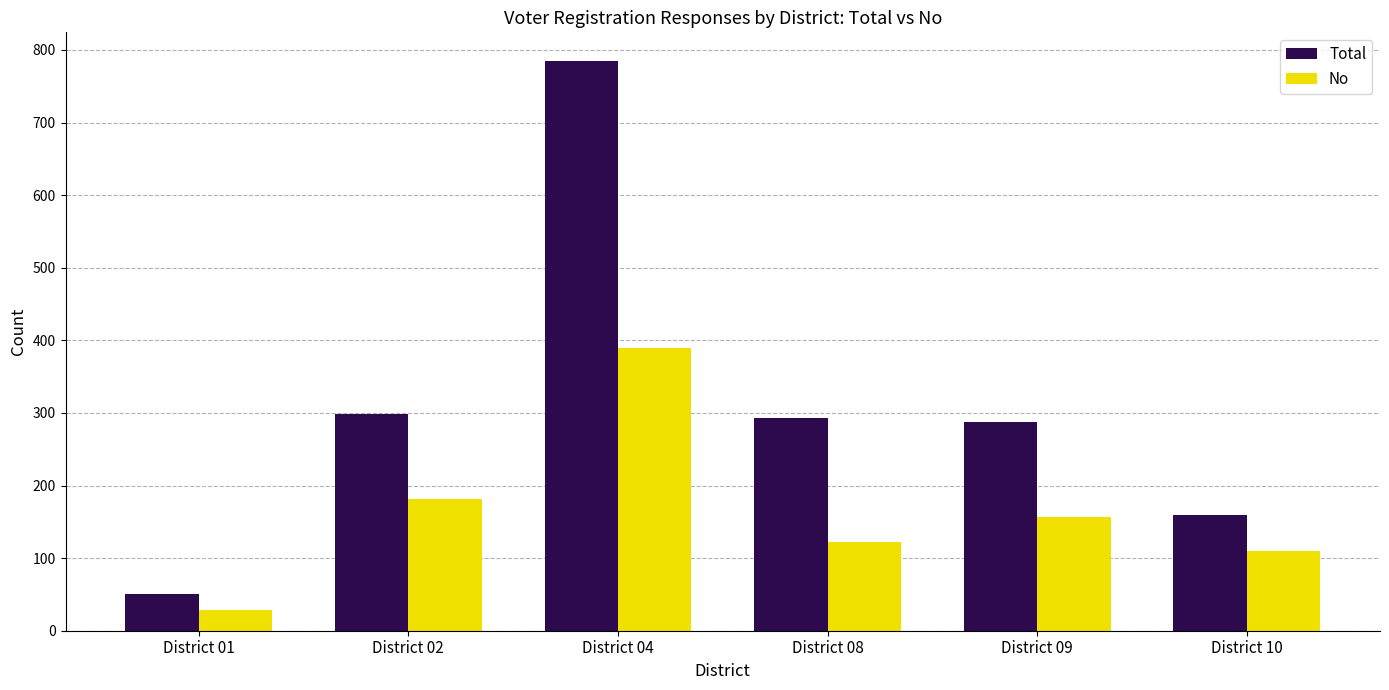

Rank the series by their average value, from highest to lowest.

Total, No